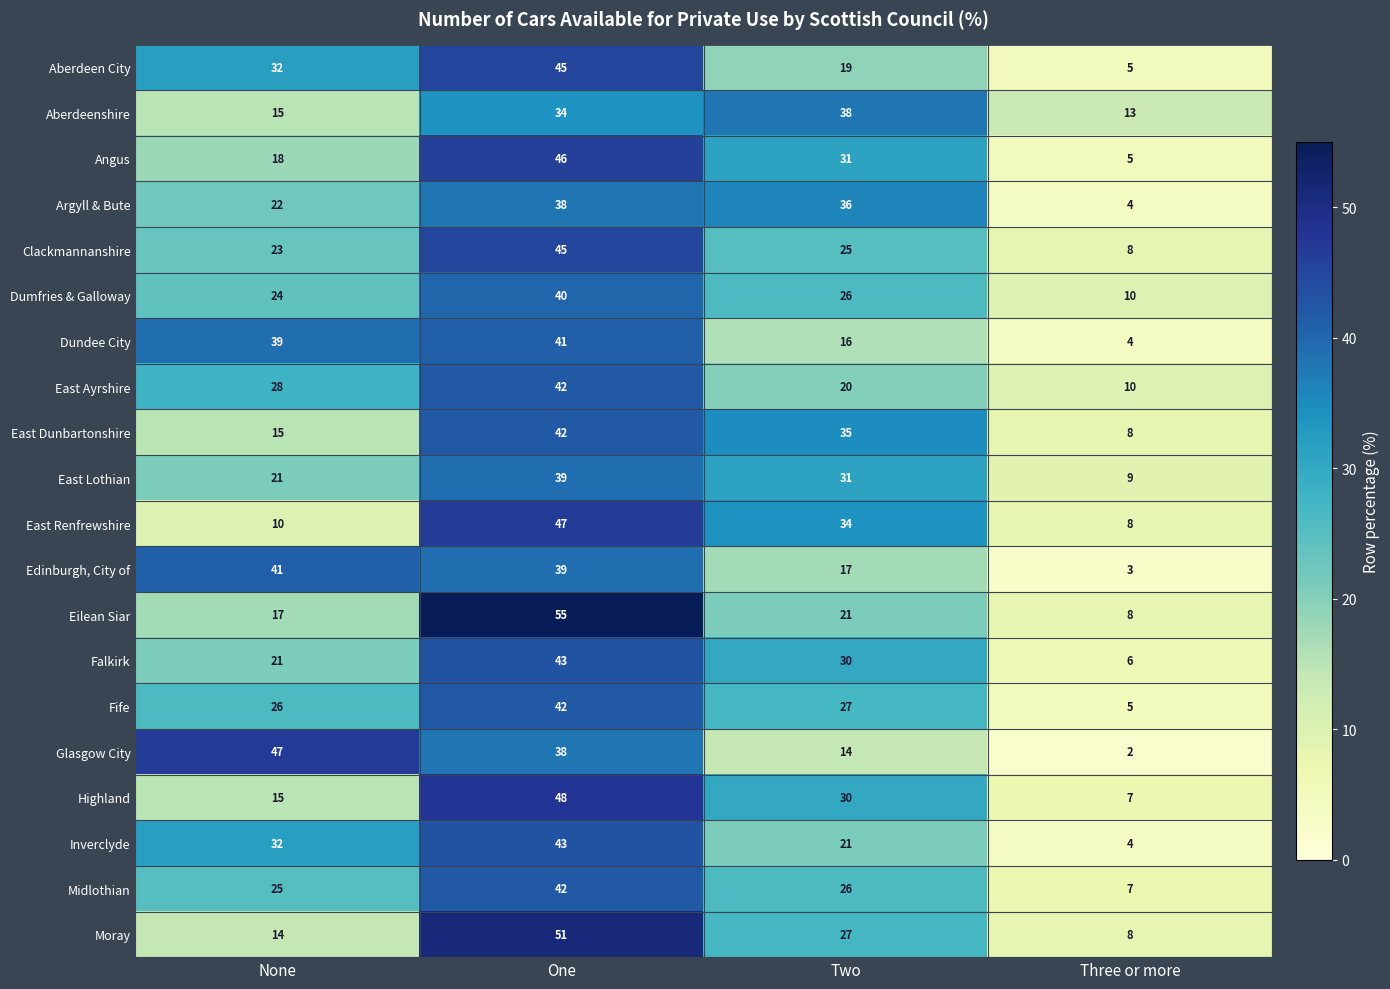

What is the total value across all series at None?

485